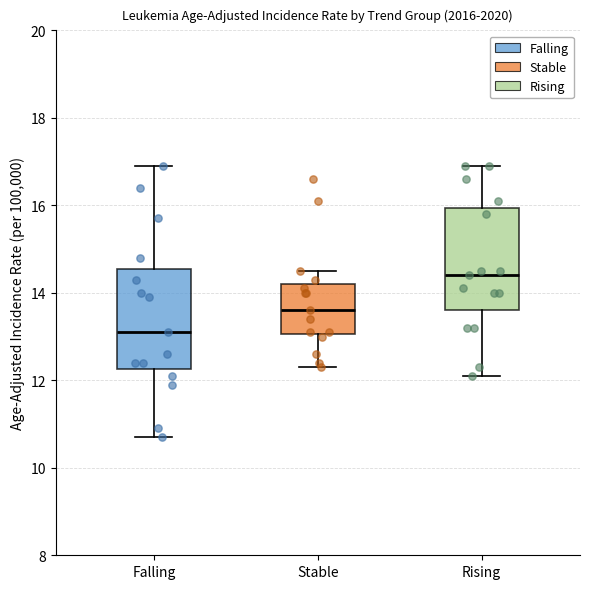

Reading left to right, read every box against the y-axis: the position of its median line, the range the box covers, and the ends of its whiskers. The values are not printed on the chart, so give them approximately, as read against the axis.

Falling: median 13.2, box 12.2 to 14.6, whiskers 10.8 to 17.0
Stable: median 13.6, box 13.0 to 14.2, whiskers 12.4 to 14.6
Rising: median 14.4, box 13.6 to 16.0, whiskers 12.2 to 17.0